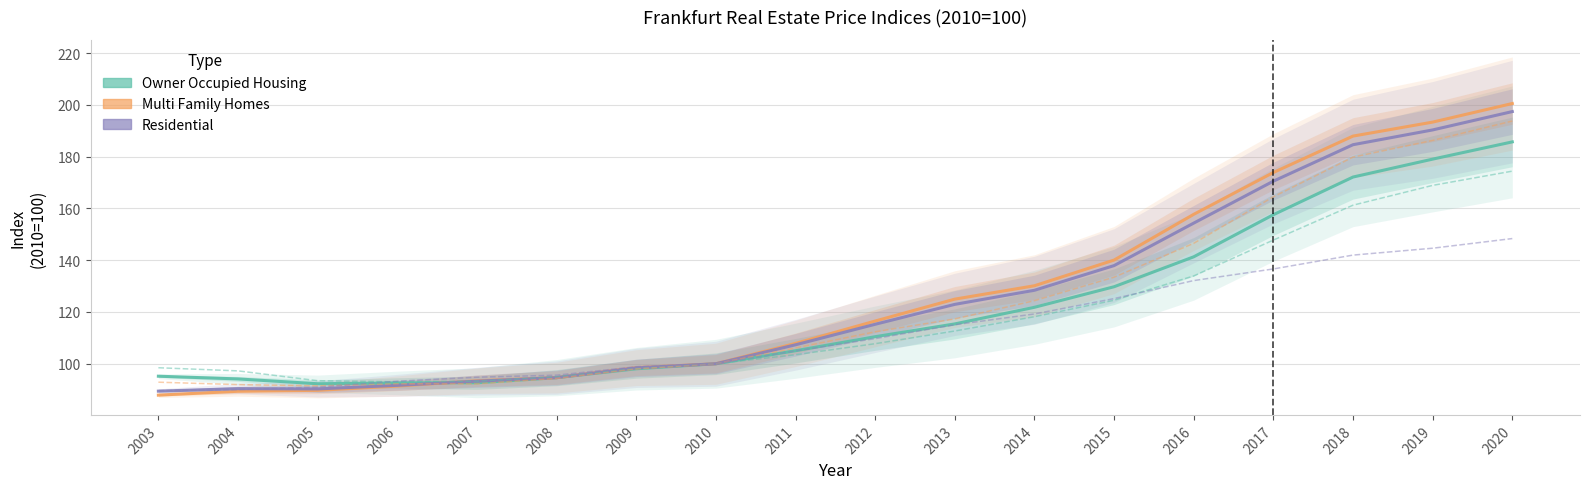

What value does the Owner Occupied Housing series have at 2004?

94.1